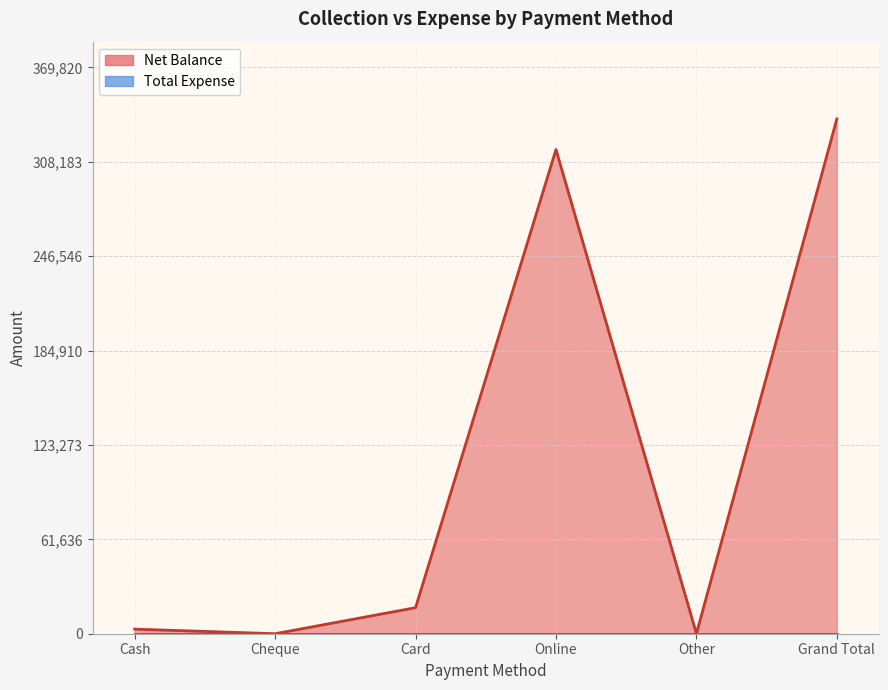

At which category does the chart reach its minimum across all series?

Cheque